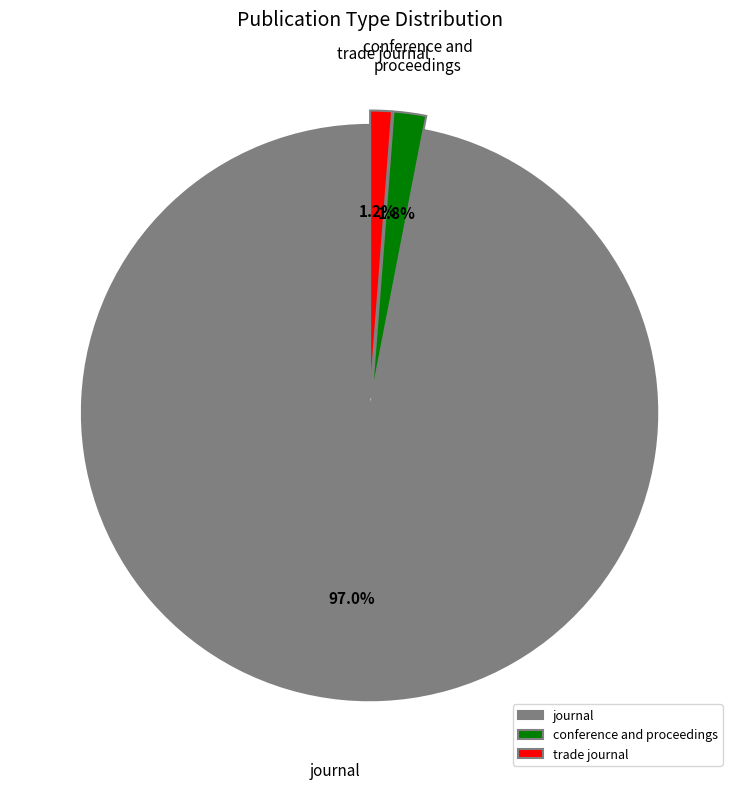

Combined, do journal and conference and proceedings account for over 50%?

Yes